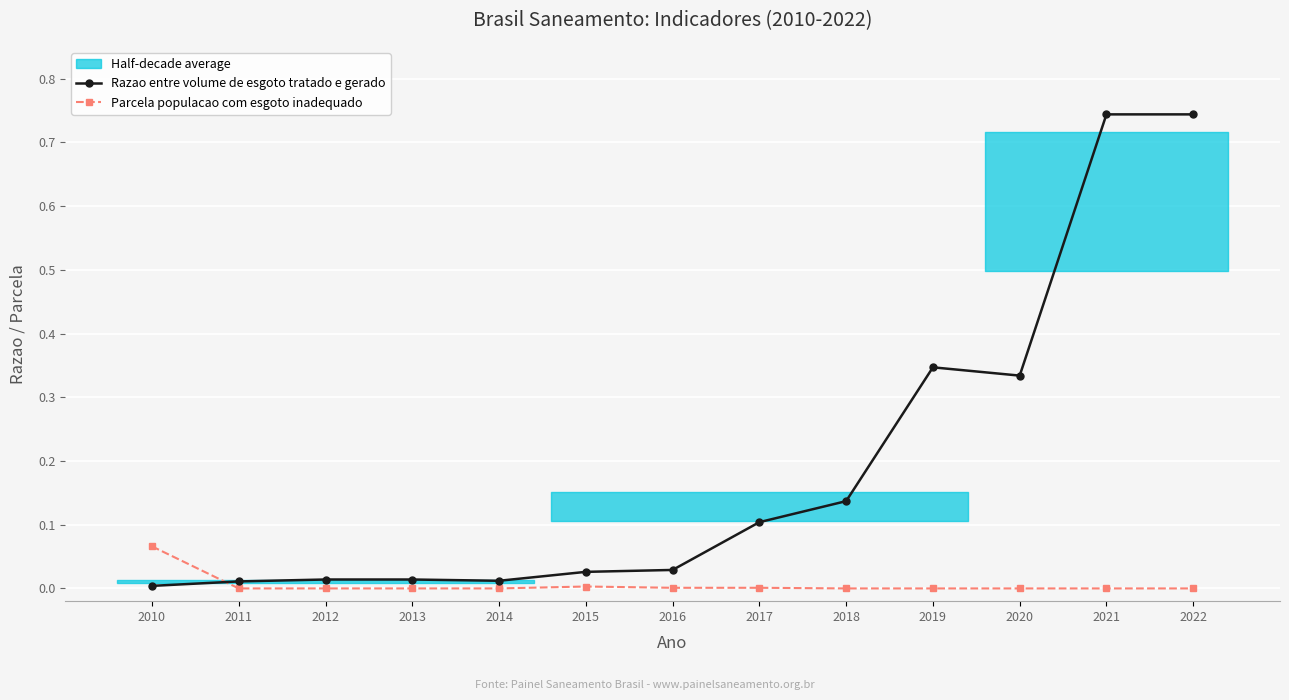

Which has a higher value, 2014 or 2022?

2022